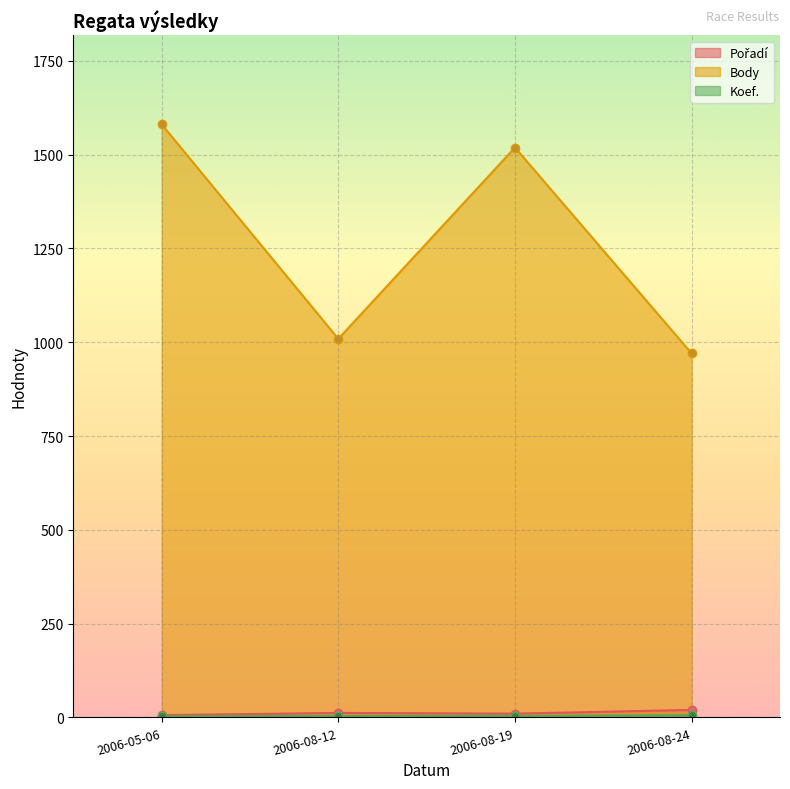

How many distinct data groups are displayed?

3